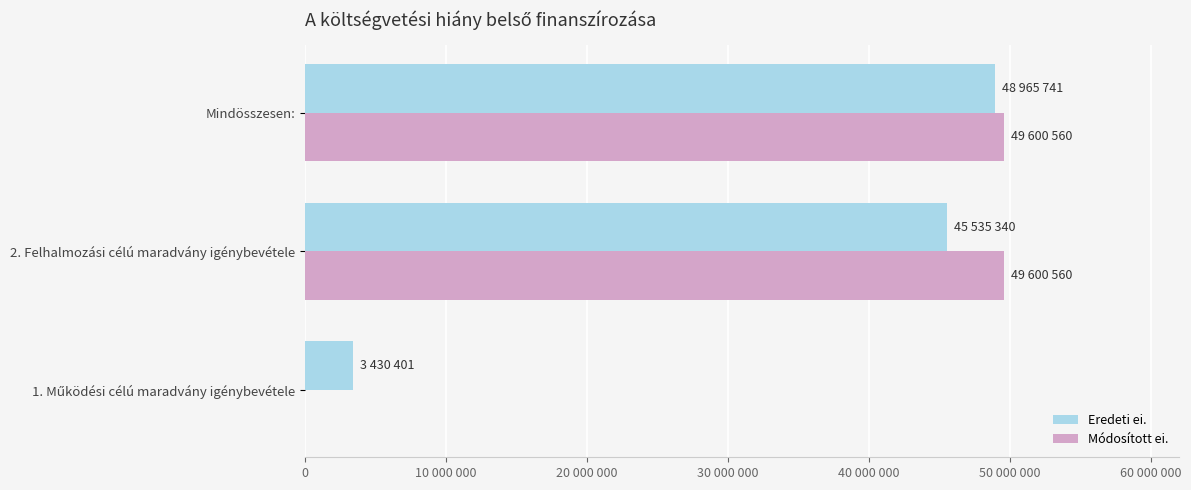

What are all the series names shown in the legend?

Eredeti ei., Módosított ei.